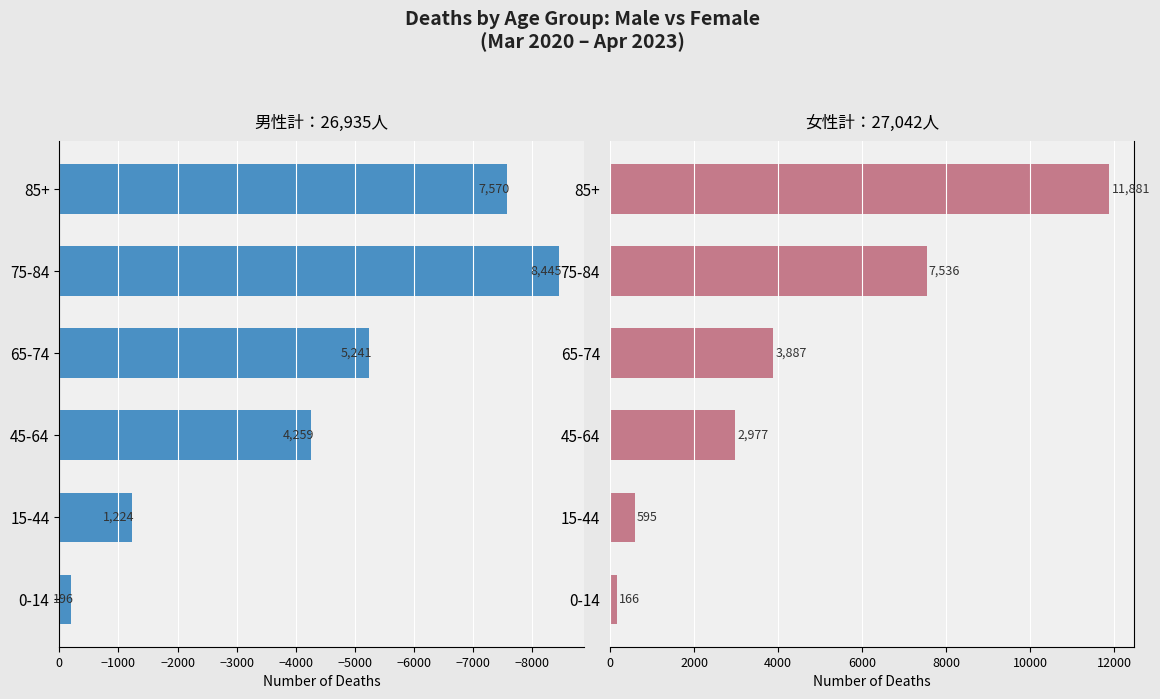

Which series has the largest total across all categories?

Female